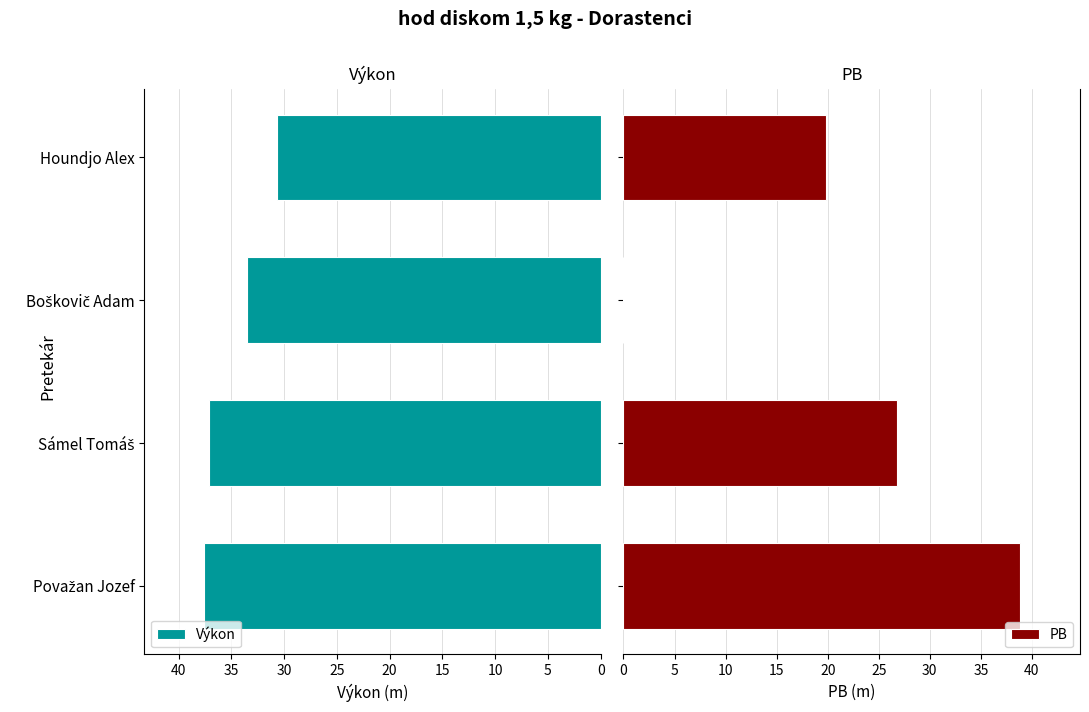

At how many categories does at least one series exceed 24?

4